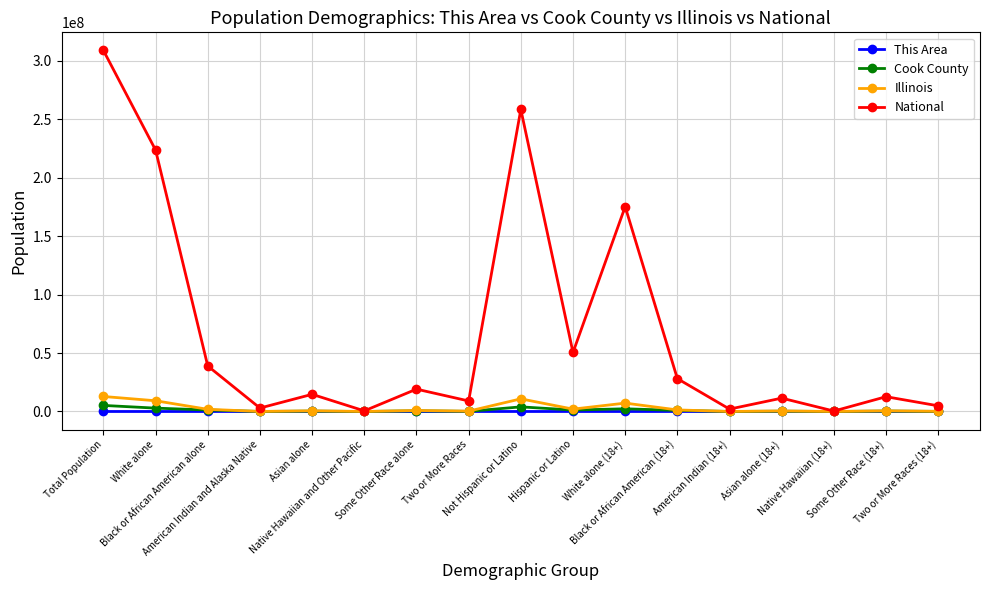

Which series has the widest spread of values?

National